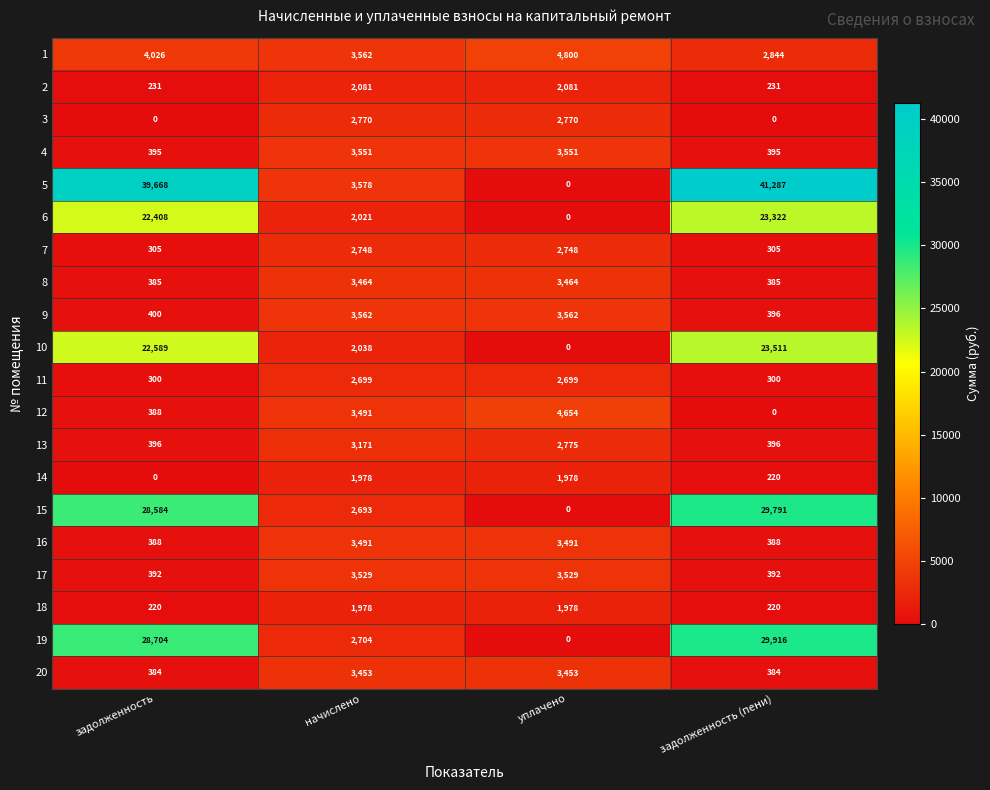

How many distinct data groups are displayed?

20